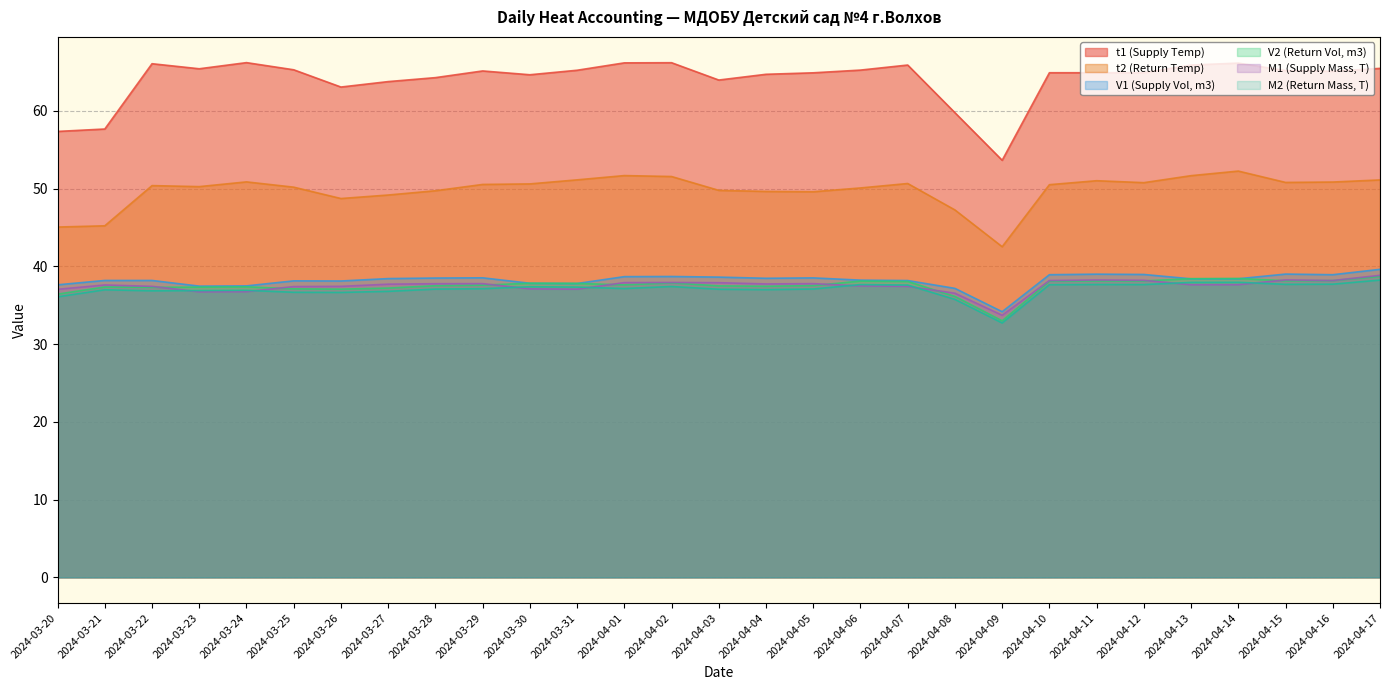

Which has a higher value, 2024-04-07 or 2024-03-21?

2024-04-07